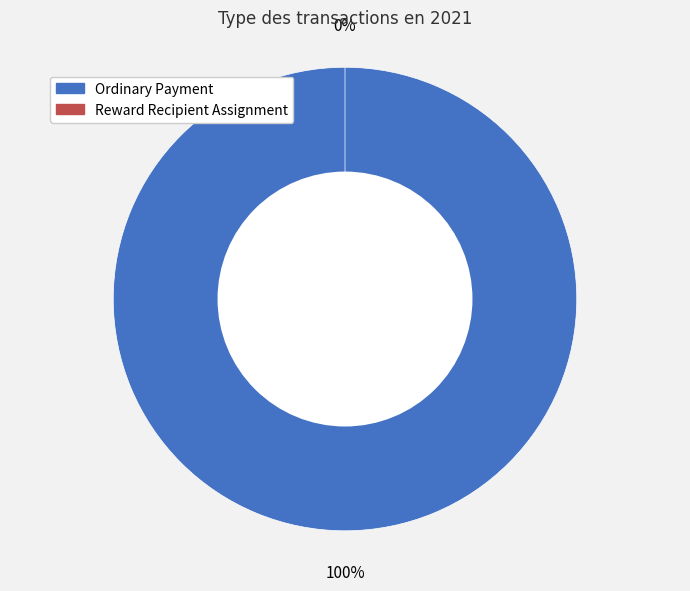

To the nearest percent, what percentage of the pie is Ordinary Payment?

100%